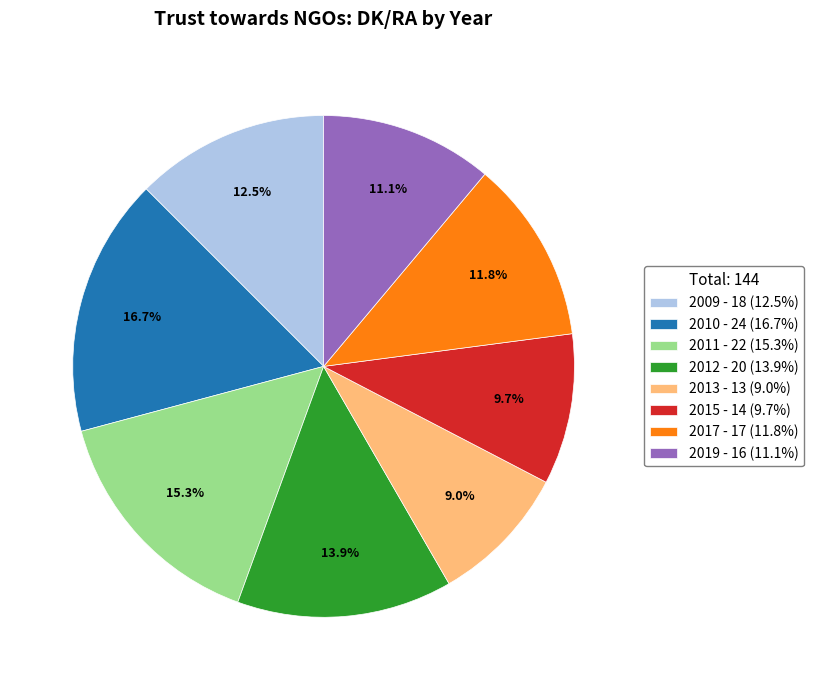

Which slice is the smallest?

2013 - 13 (9.0%)